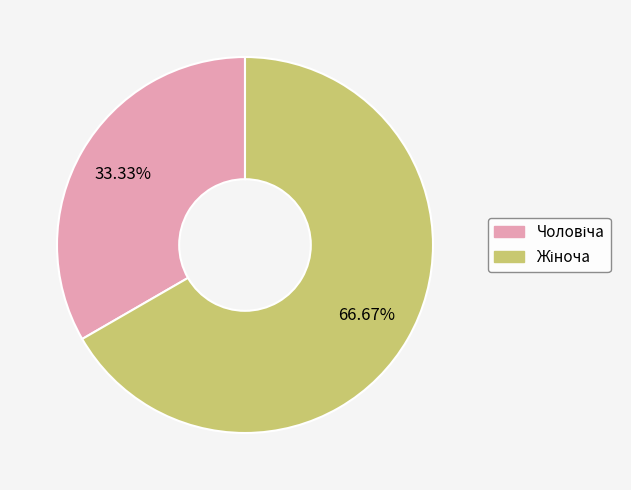

Does any single category account for the majority?

Yes